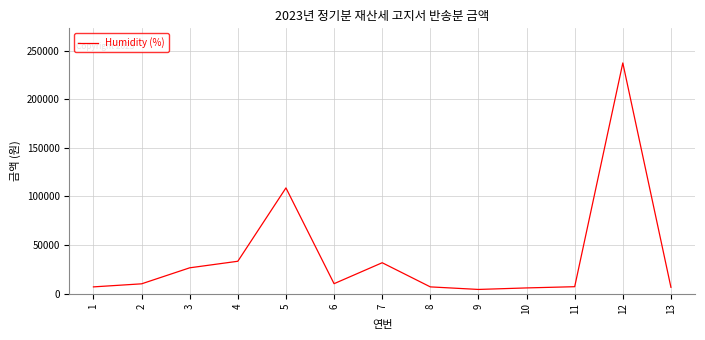

Read the value at 13, to the nearest 10.

6590